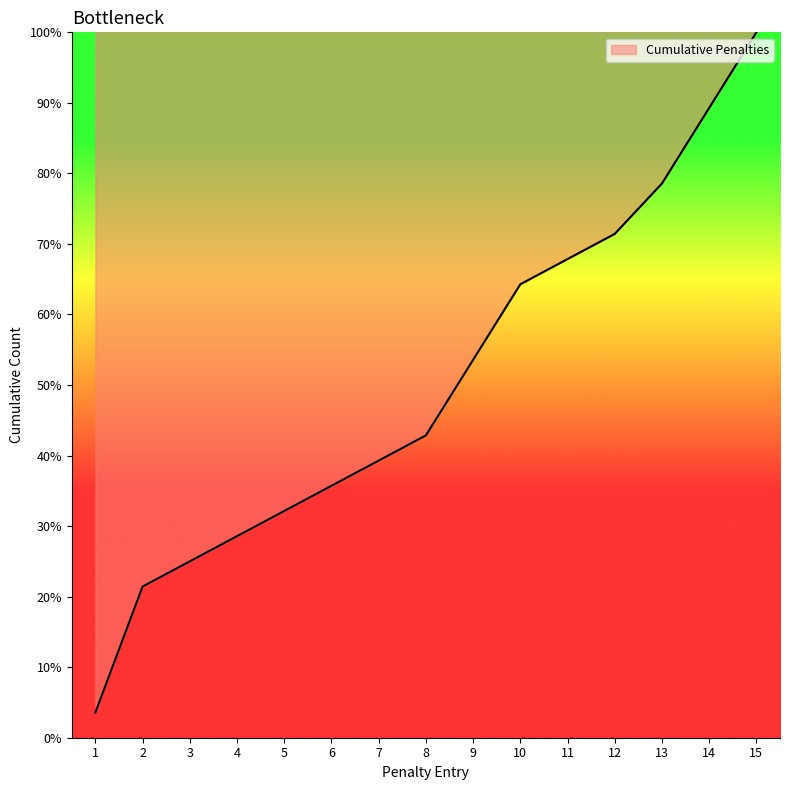

Rank the categories by value from lowest to highest.

1, 2, 3, 4, 5, 6, 7, 8, 9, 10, 11, 12, 13, 14, 15